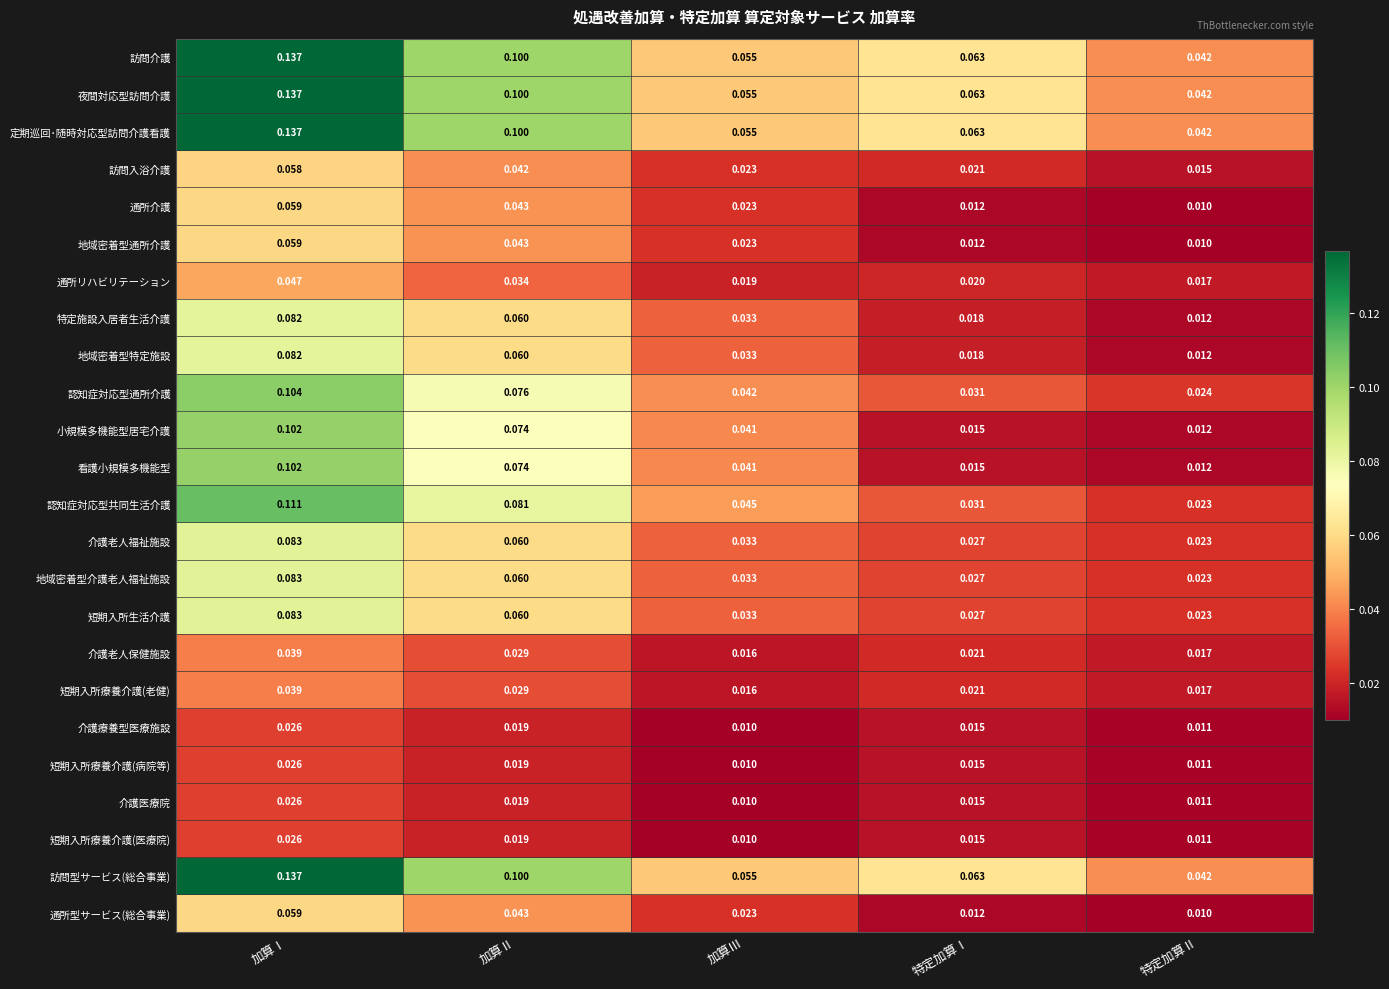

Where is 認知症対応型通所介護 nearest to the value 0?

特定加算Ⅱ